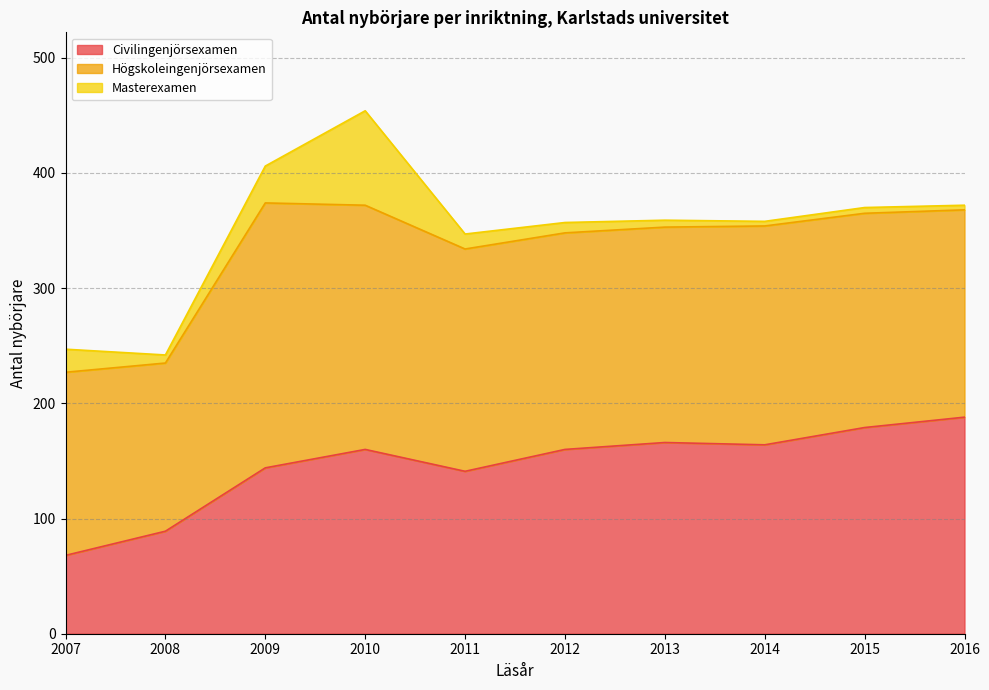

Reading left to right, extract all data points from this chart.

Civilingenjörsexamen: 2007=68	2008=89	2009=144	2010=160	2011=141	2012=160	2013=166	2014=164	2015=179	2016=188
Högskoleingenjörsexamen: 2007=159	2008=146	2009=230	2010=212	2011=193	2012=188	2013=187	2014=190	2015=186	2016=180
Masterexamen: 2007=20	2008=7	2009=32	2010=82	2011=13	2012=9	2013=6	2014=4	2015=5	2016=4